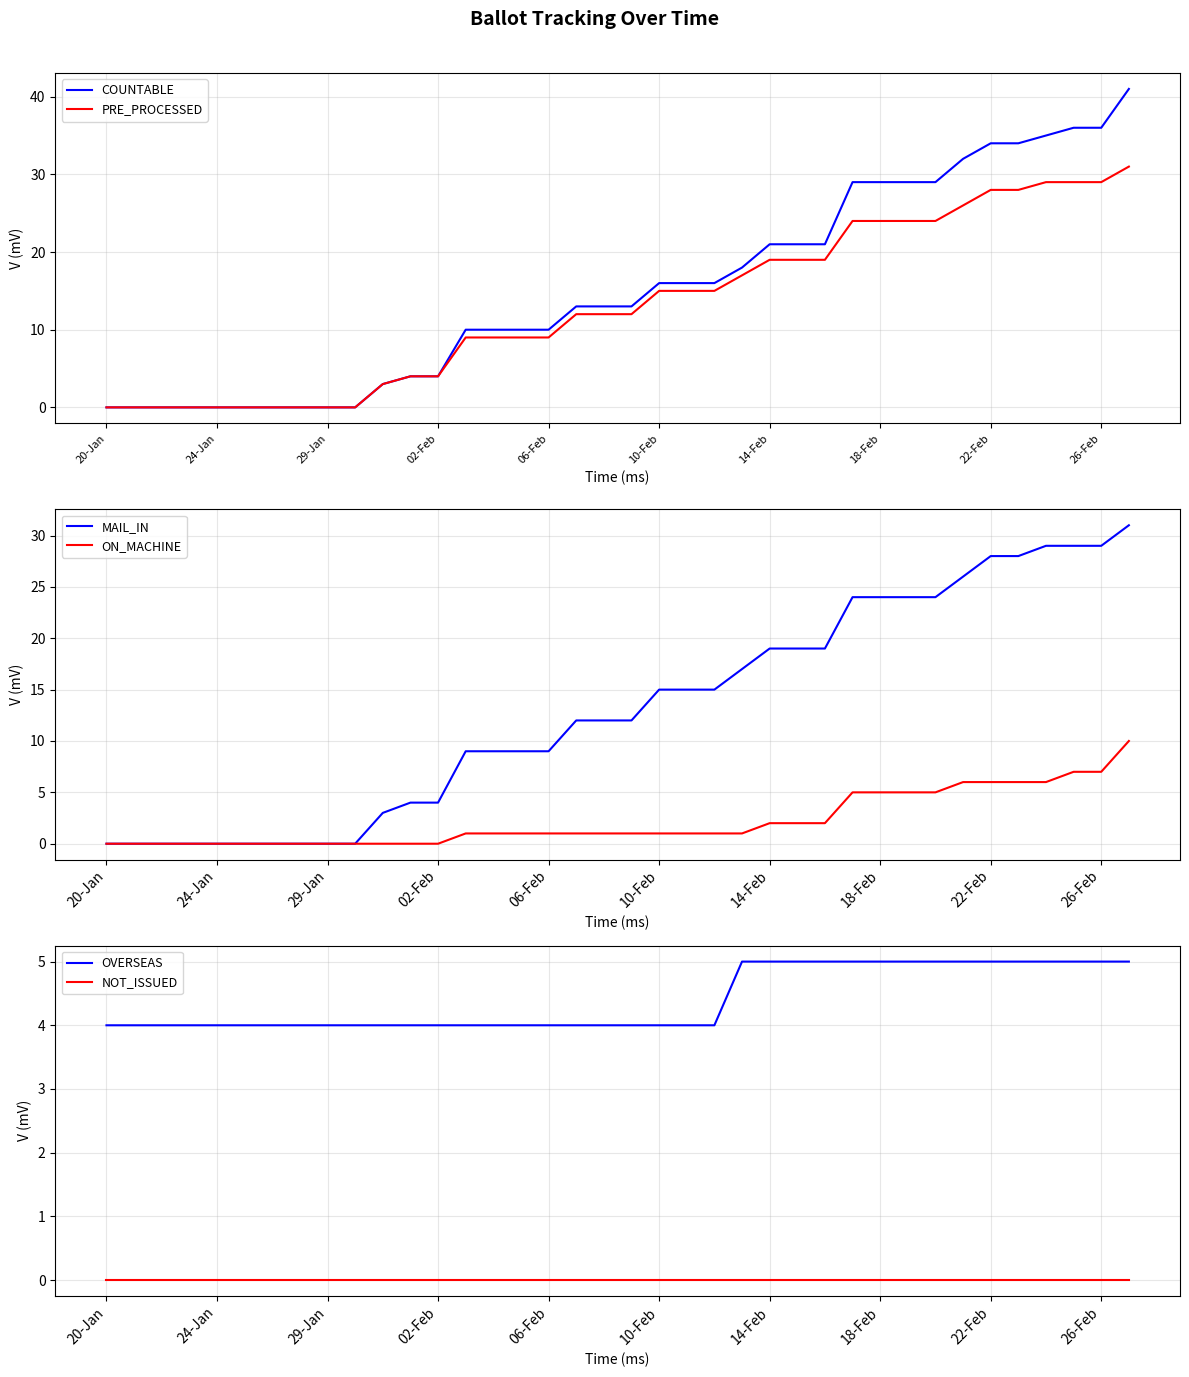

What is the greatest value displayed?

41